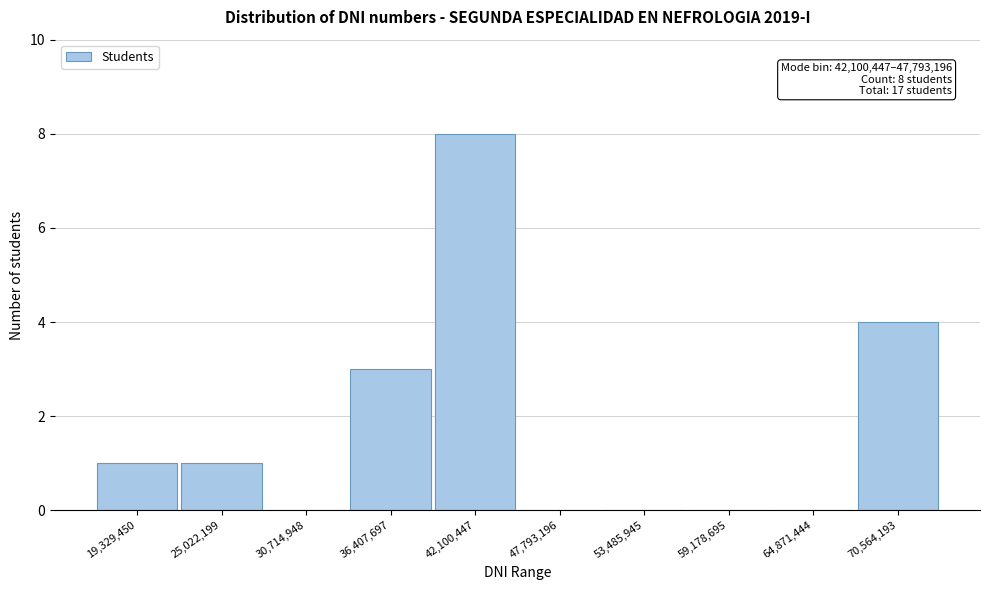

Reading left to right, transcribe all the data shown in this chart.

19,329,450=1	25,022,199=1	30,714,948=0	36,407,697=3	42,100,447=8	47,793,196=0	53,485,945=0	59,178,695=0	64,871,444=0	70,564,193=4